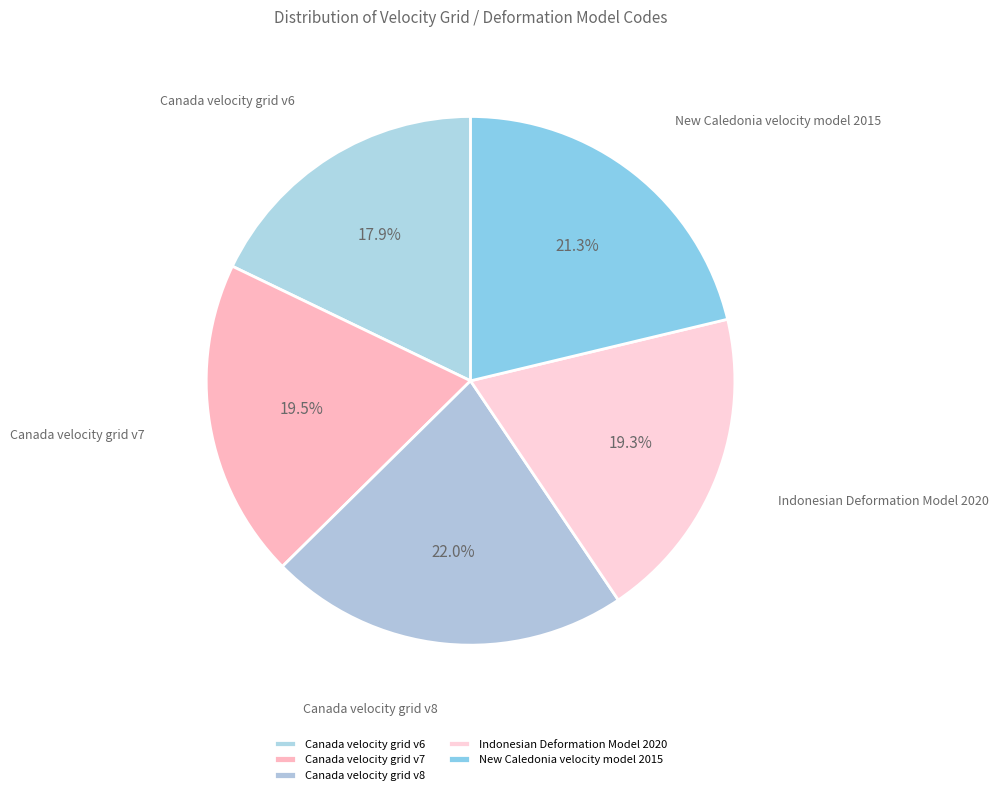

Does any single category account for the majority?

No